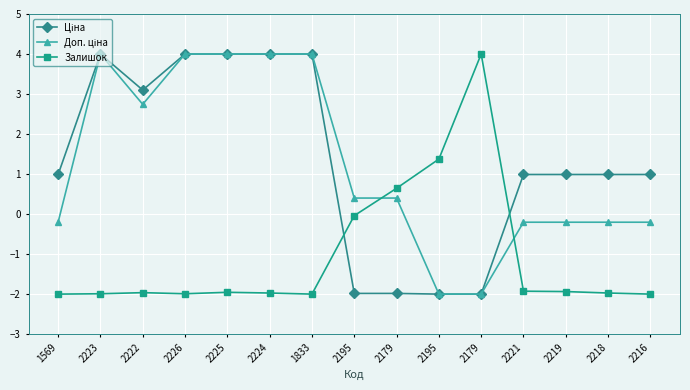

In Доп. ціна, how many points are higher than both neighbors (excluding endpoints)?

1